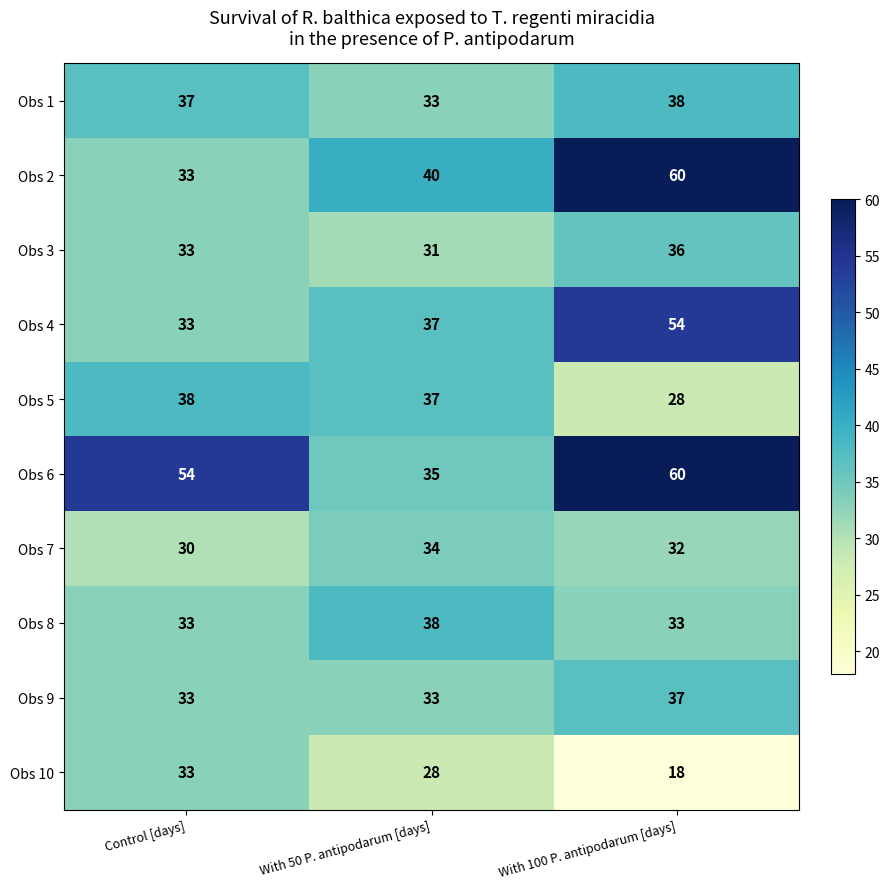

Rank the categories by Obs 10 value from highest to lowest.

Control [days], With 50 P. antipodarum [days], With 100 P. antipodarum [days]